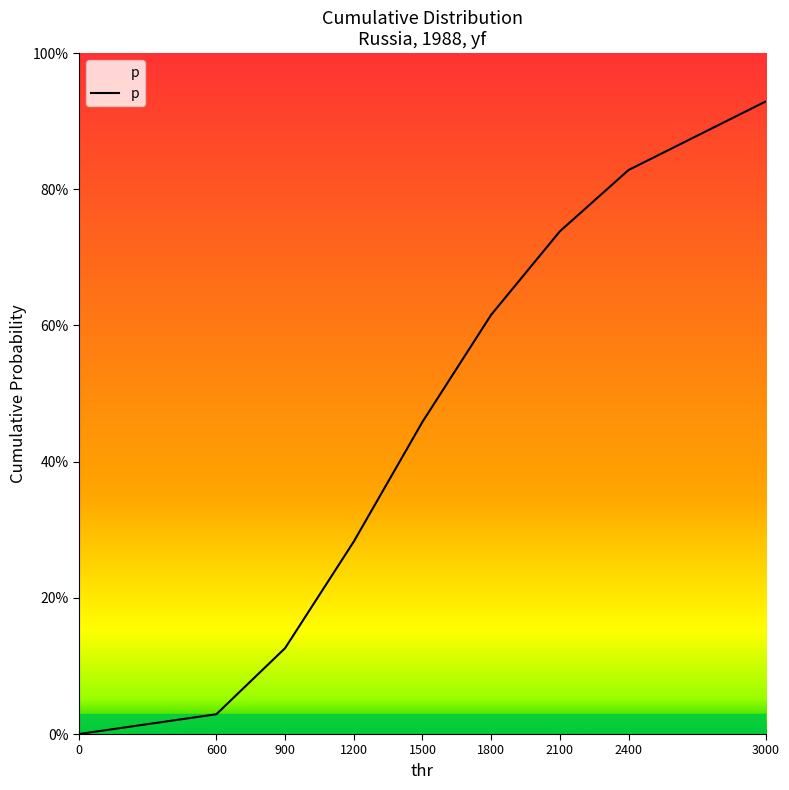

Between 900 and 0, which is larger?

900